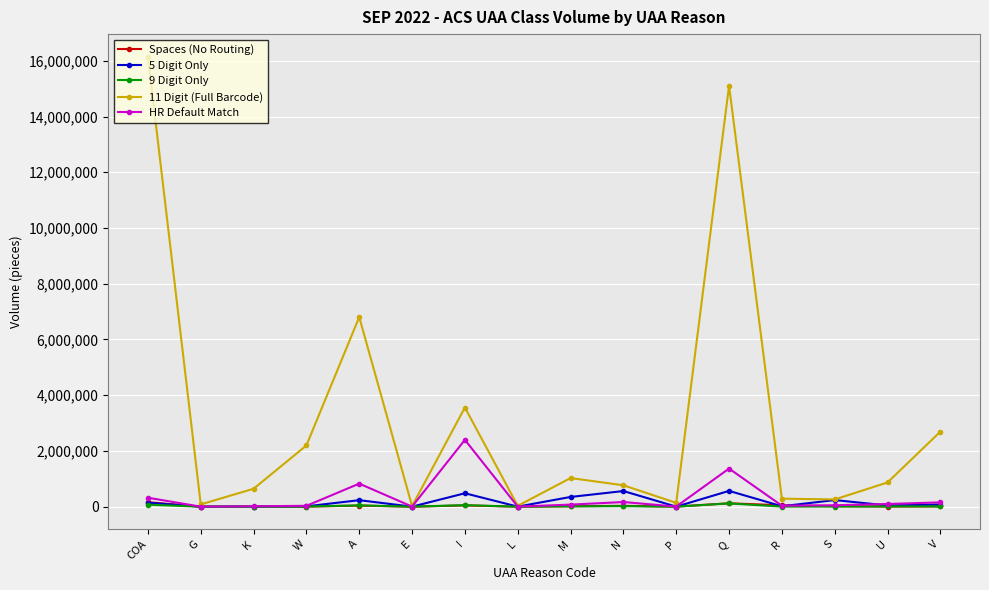

True or false: 9 Digit Only has more than 1 interior local peaks.

True